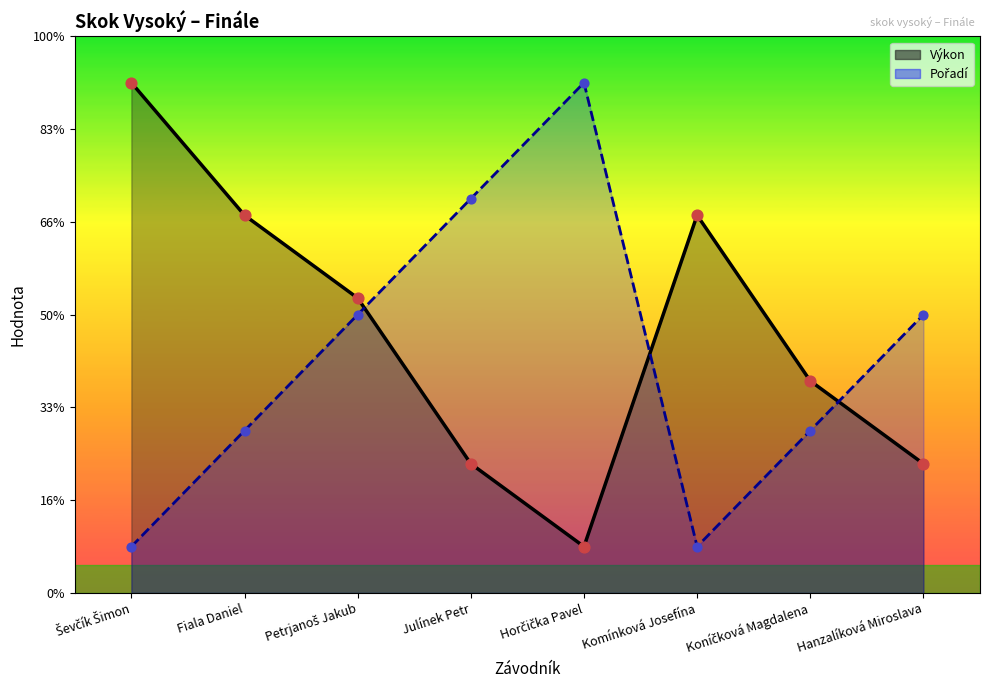

What are all the series names shown in the legend?

Výkon, Pořadí